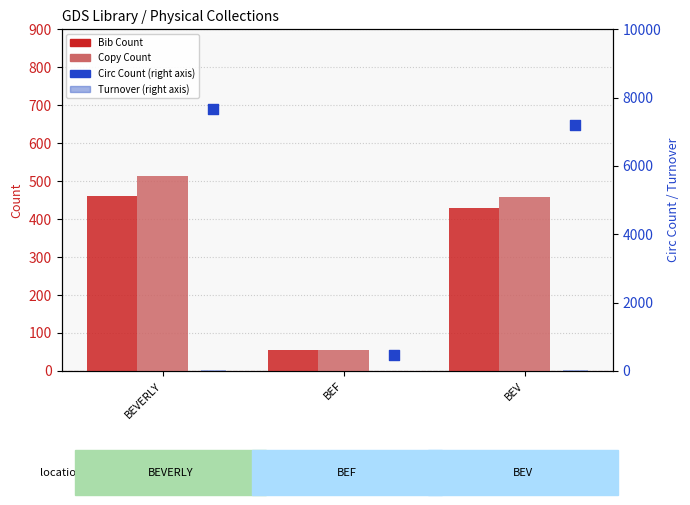

At how many categories does at least one series exceed 1682?

2